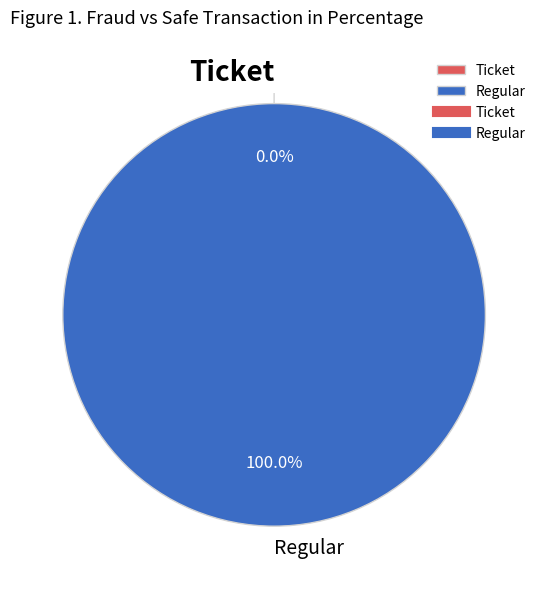

To the nearest percent, what is the difference between the largest and smallest slice percentages?

100%